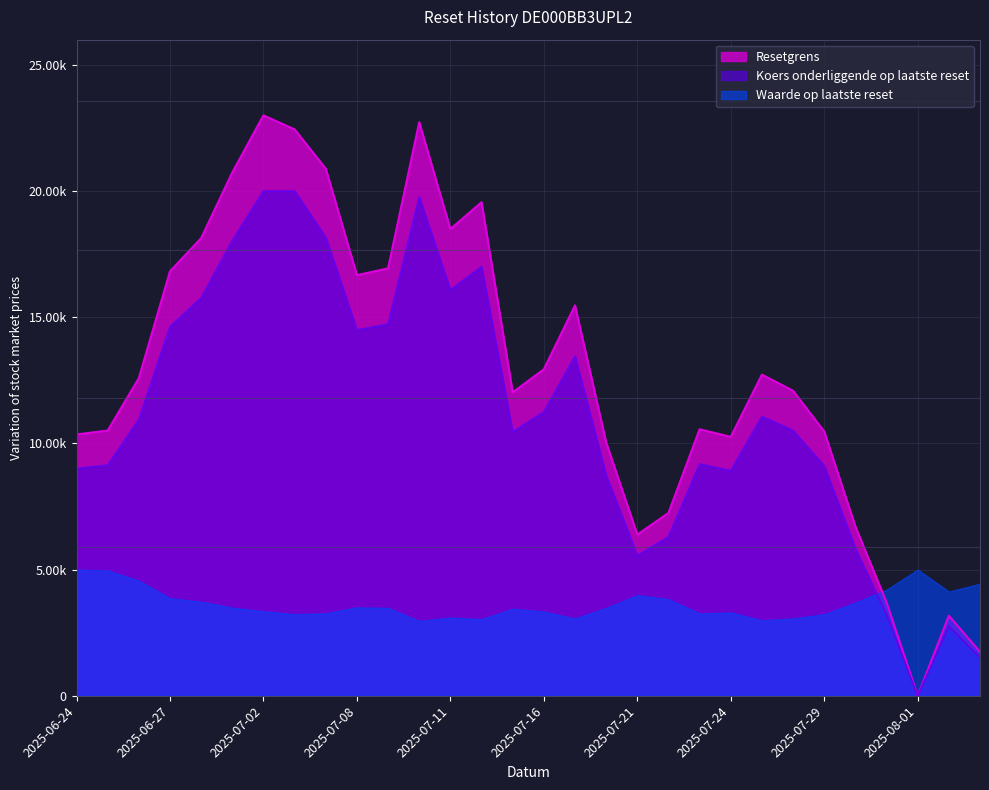

True or false: Resetgrens has more than 1 points higher than both neighbors.

True